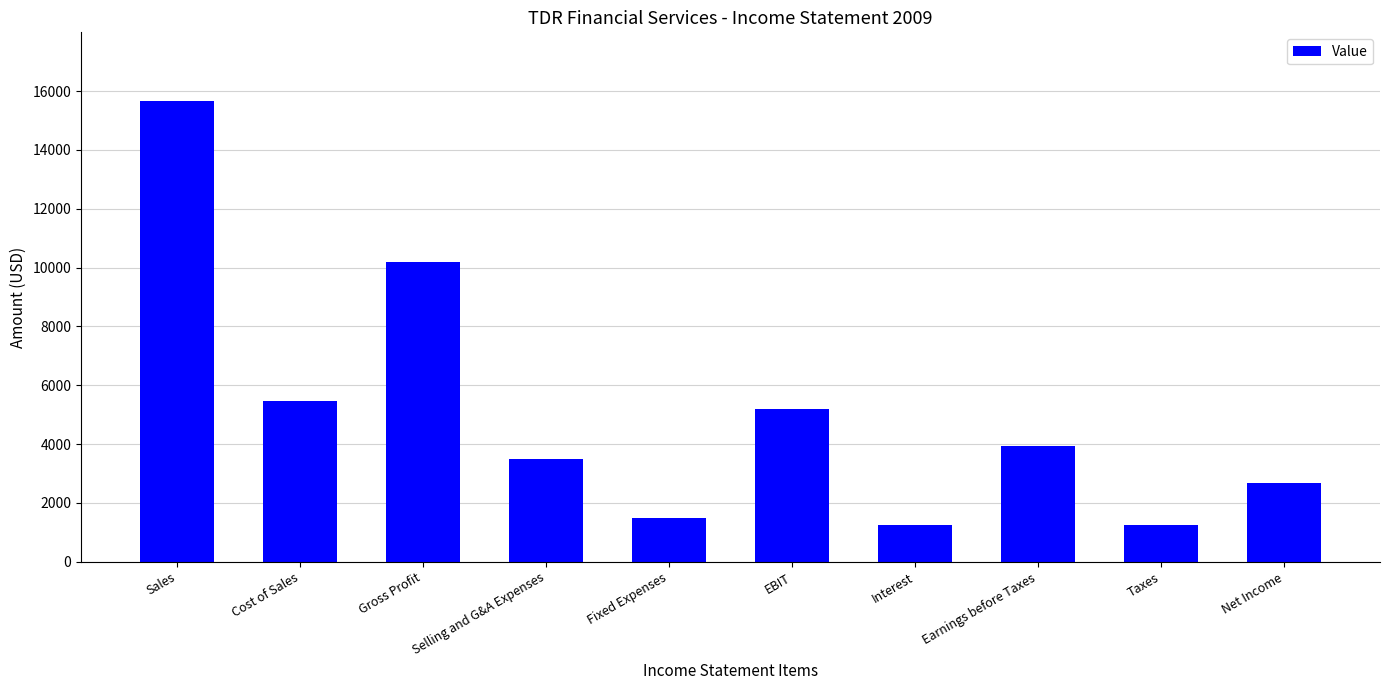

True or false: the data shows 9043.3 at Cost of Sales.

False